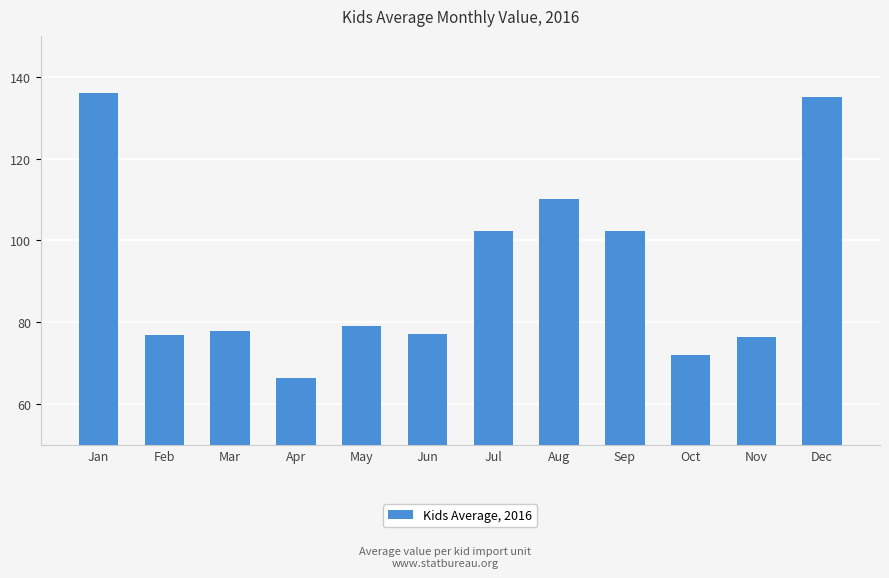

The chart shows a value of 24.2 at Aug. True or false?

False